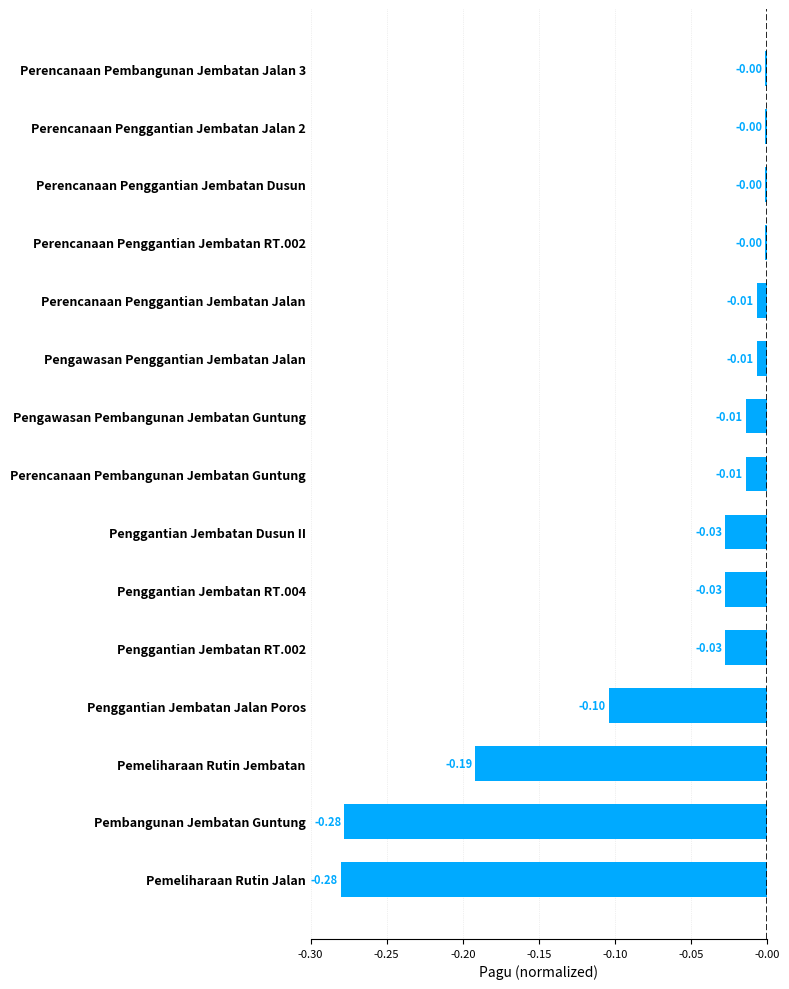

What is the difference between the maximum and second lowest values?

0.3